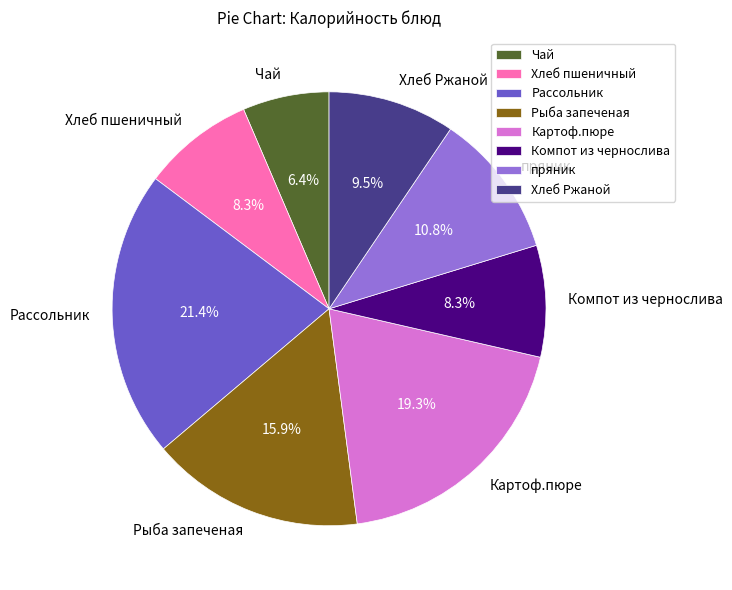

Does Компот из чернослива represent more than half of the total?

No